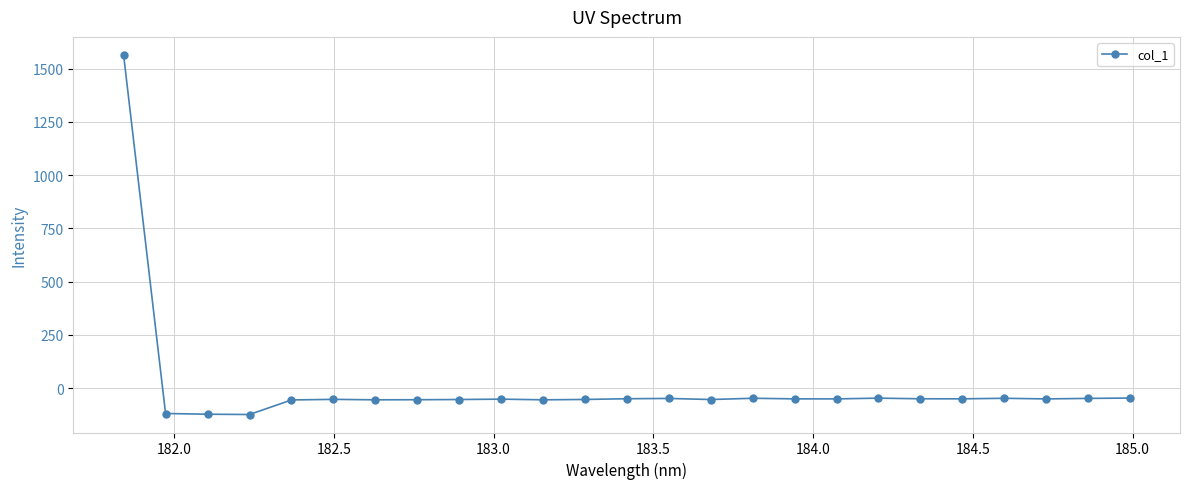

What is the value of the 2nd point from the left?

-119.5